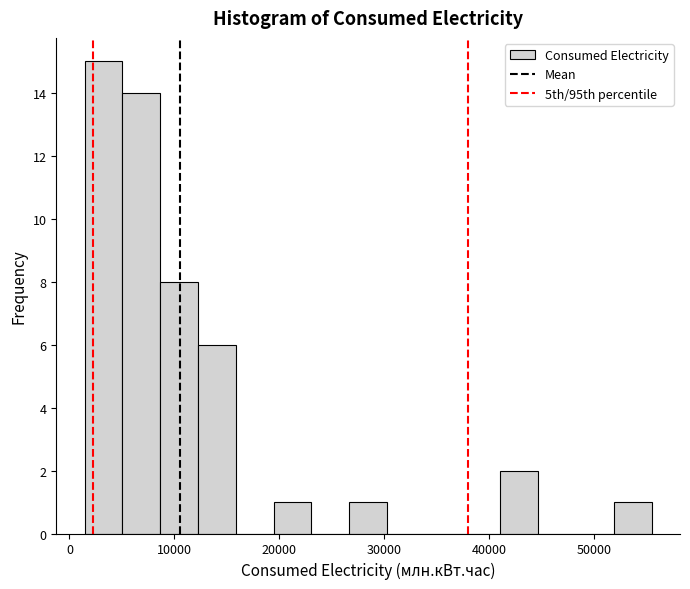

Around what value on the x-axis is the tallest bar? Give the approximate position of its centre, as read against the axis.

3000